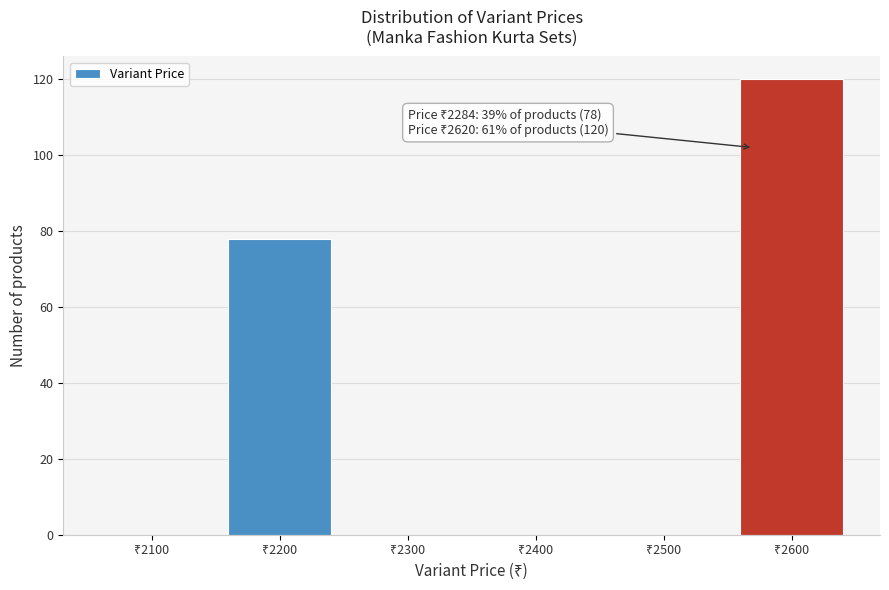

What is the greatest value displayed?

120